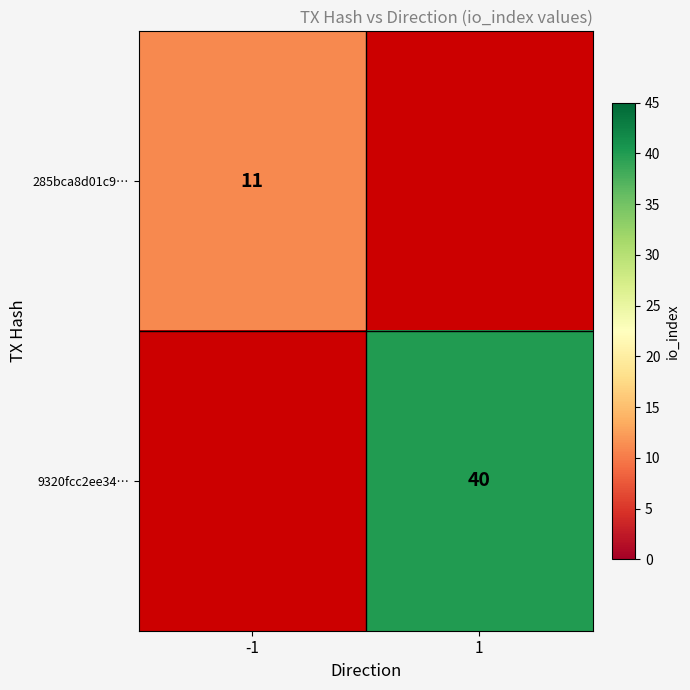

The value of 285bca8d01c9… at -1 is 11. True or false?

True